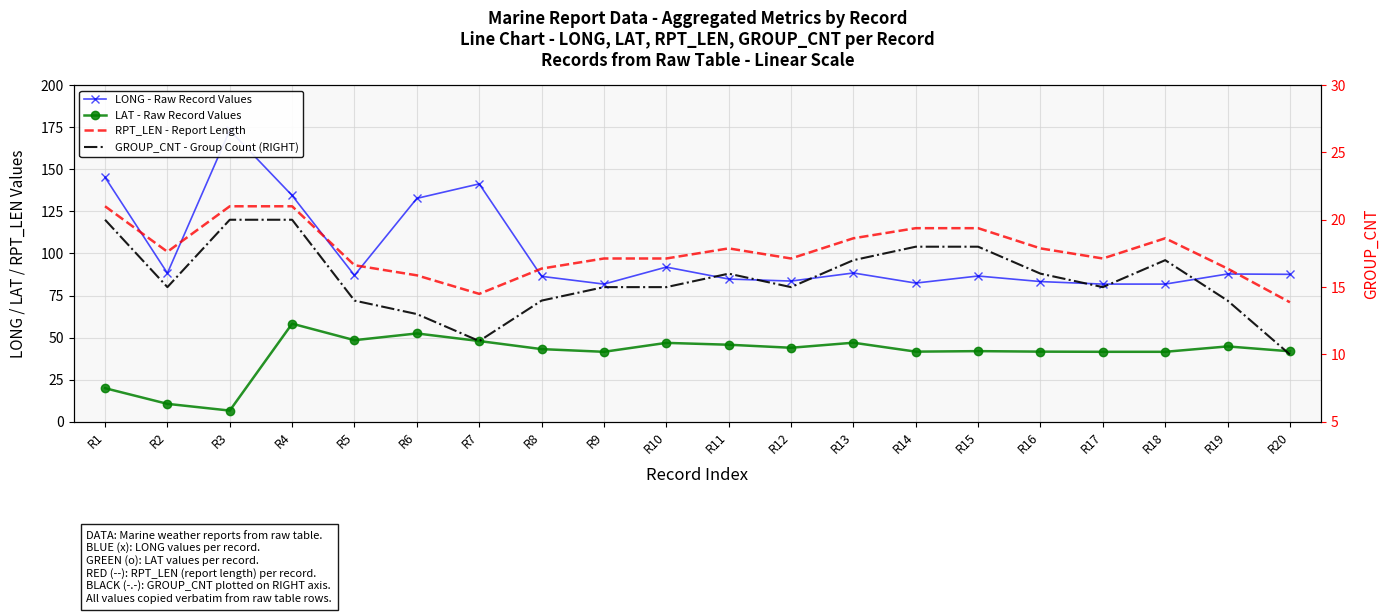

Between R8 and R12, which is larger?

R8